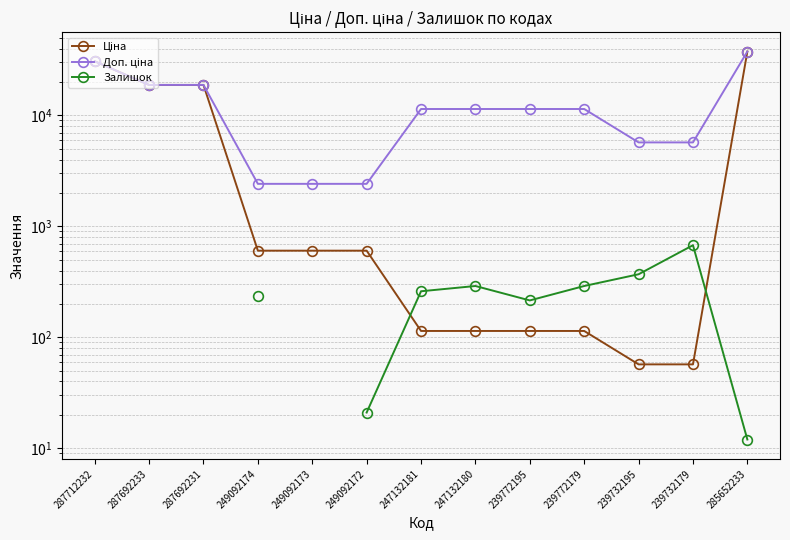

What is the label of the 11th point from the left?

239732195